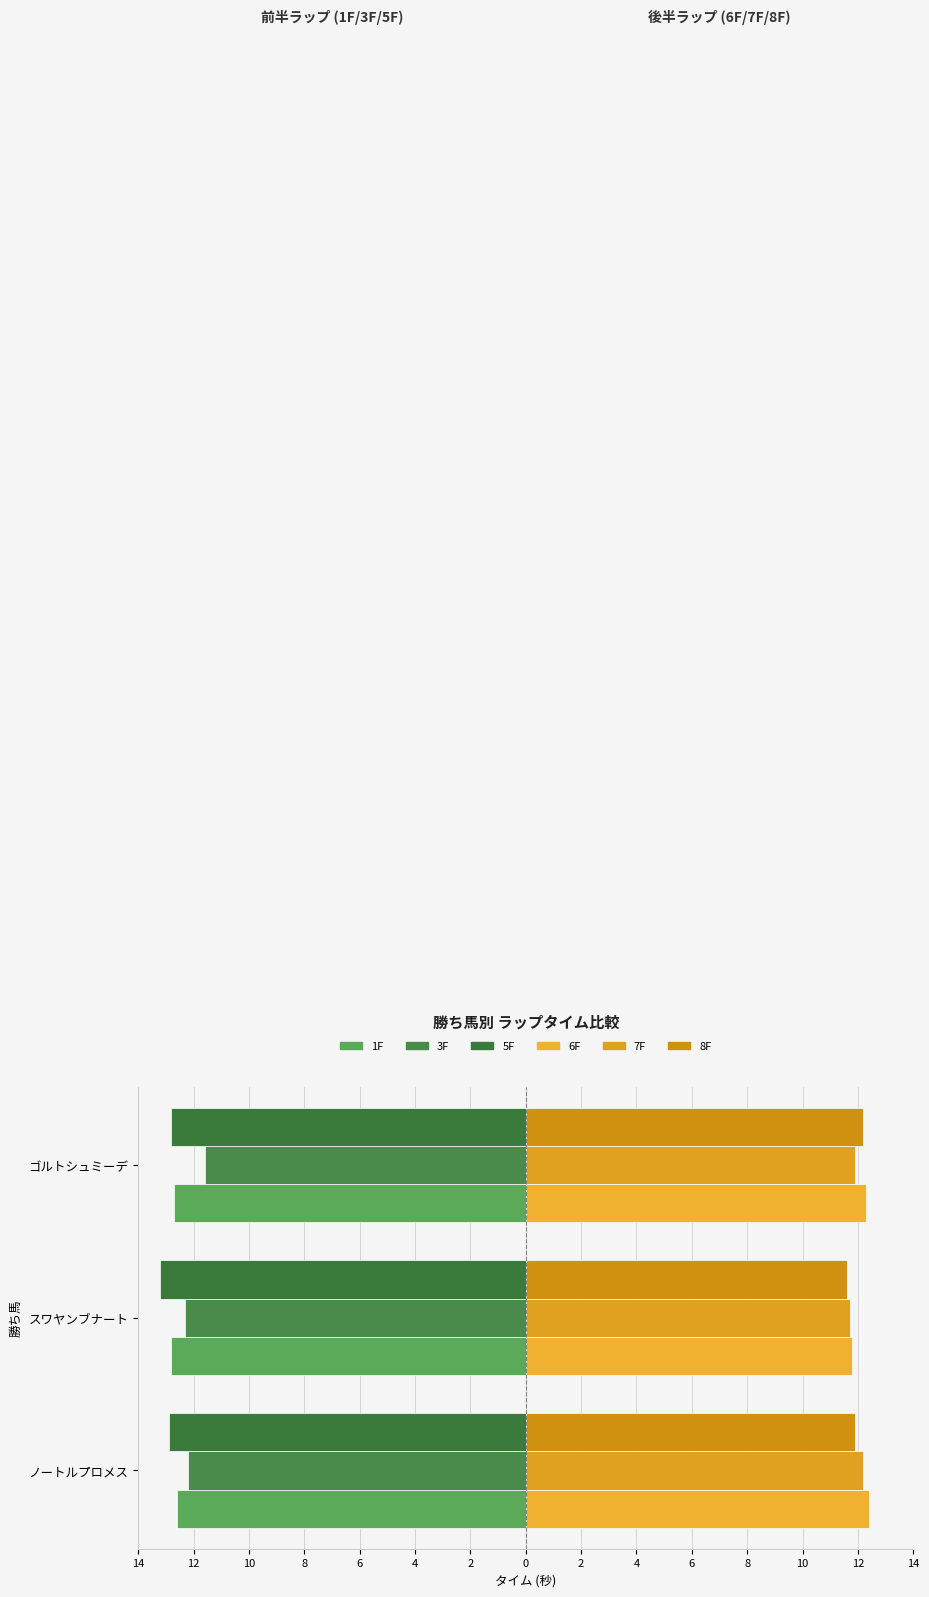

How many values in the 6F series exceed 12?

2